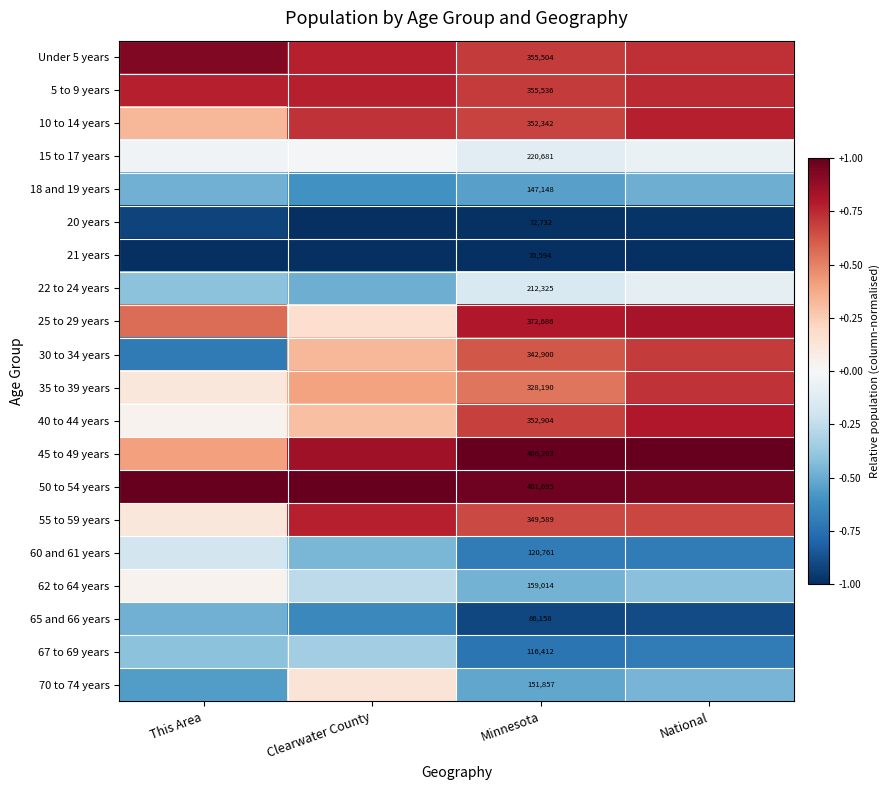

Rank the series by their maximum value, from lowest to highest.

21 years, 20 years, 18 and 19 years, 65 and 66 years, 67 to 69 years, 60 and 61 years, 22 to 24 years, 15 to 17 years, 62 to 64 years, 70 to 74 years, 30 to 34 years, 35 to 39 years, 5 to 9 years, 10 to 14 years, 55 to 59 years, 40 to 44 years, 25 to 29 years, Under 5 years, 50 to 54 years, 45 to 49 years